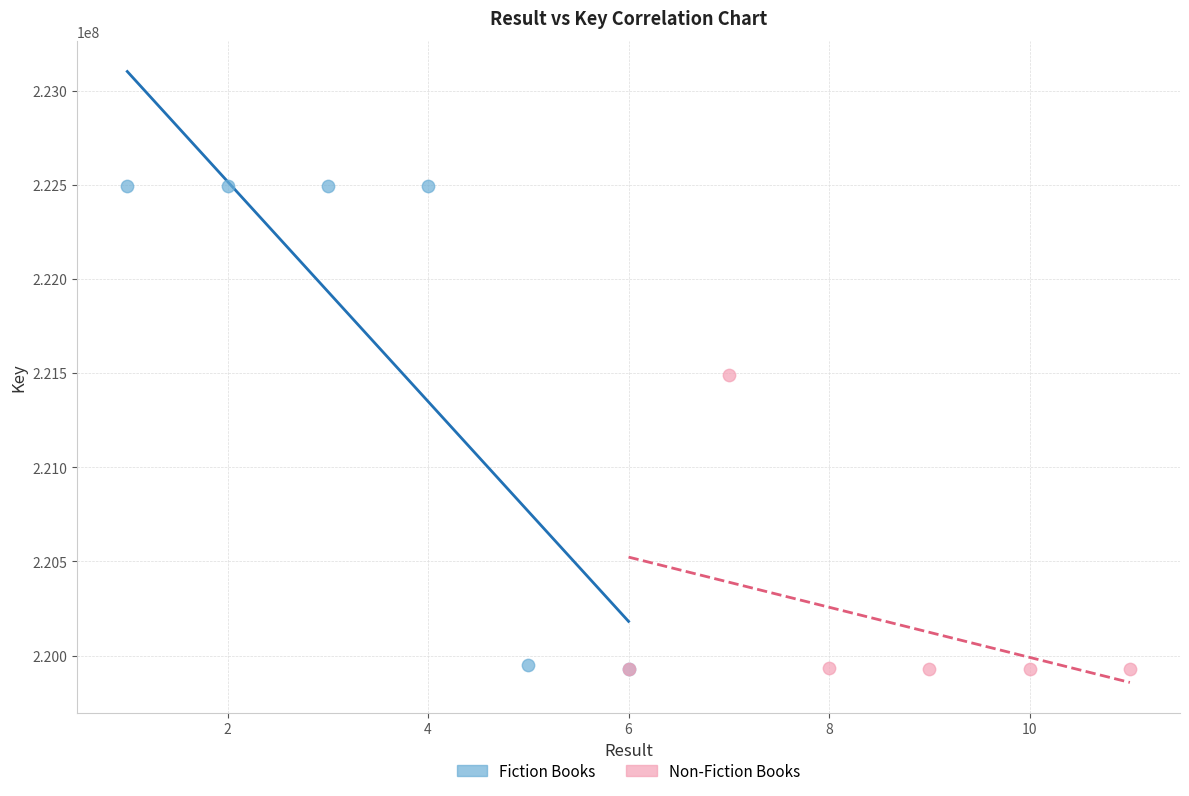

Which series has the widest spread of Y values?

Fiction Books